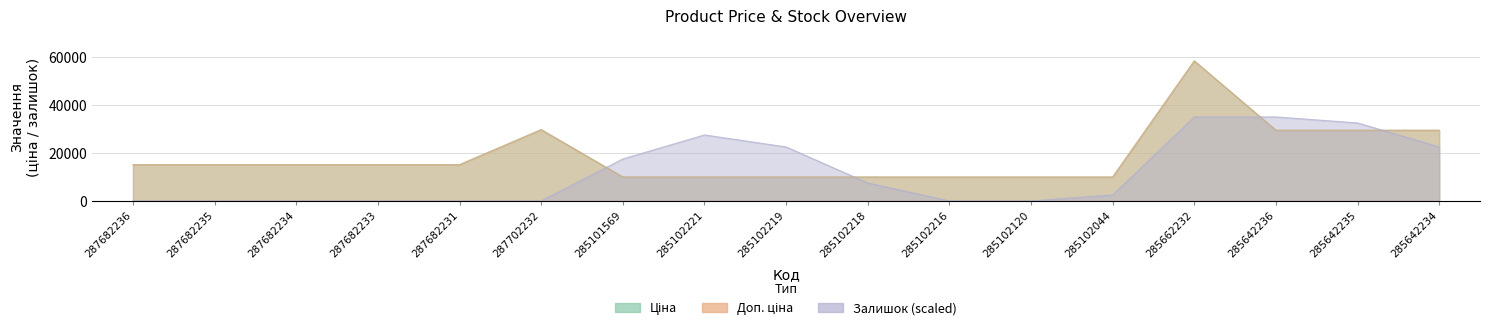

Which series has the largest total across all categories?

Ціна